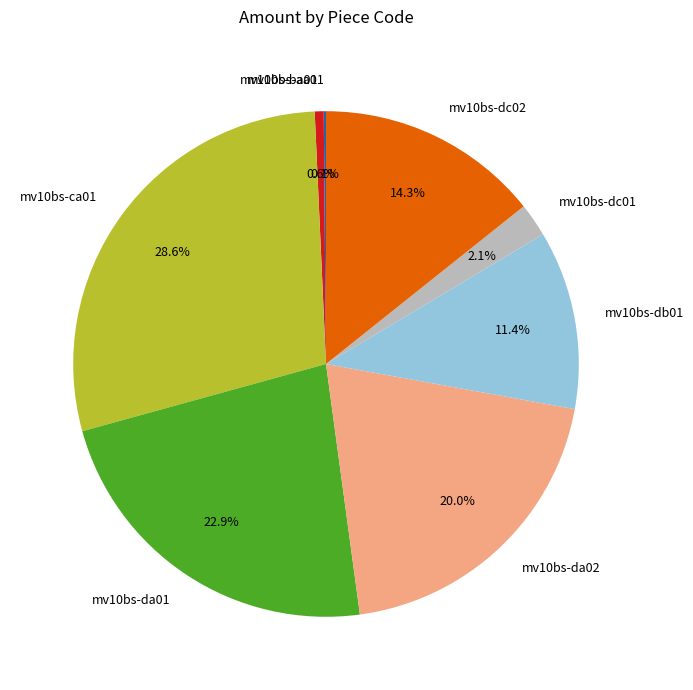

Which category has the biggest portion of the pie?

mv10bs-ca01